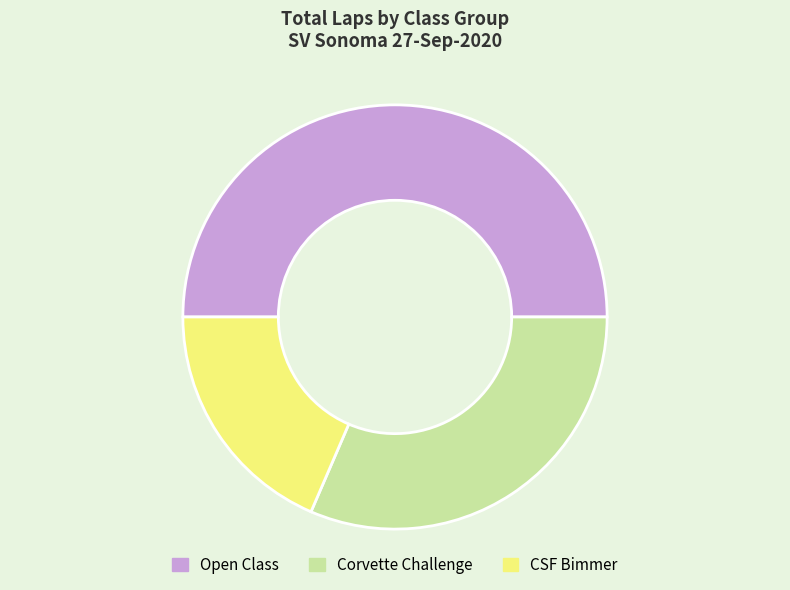

True or false: Open Class accounts for 50% of the total.

True